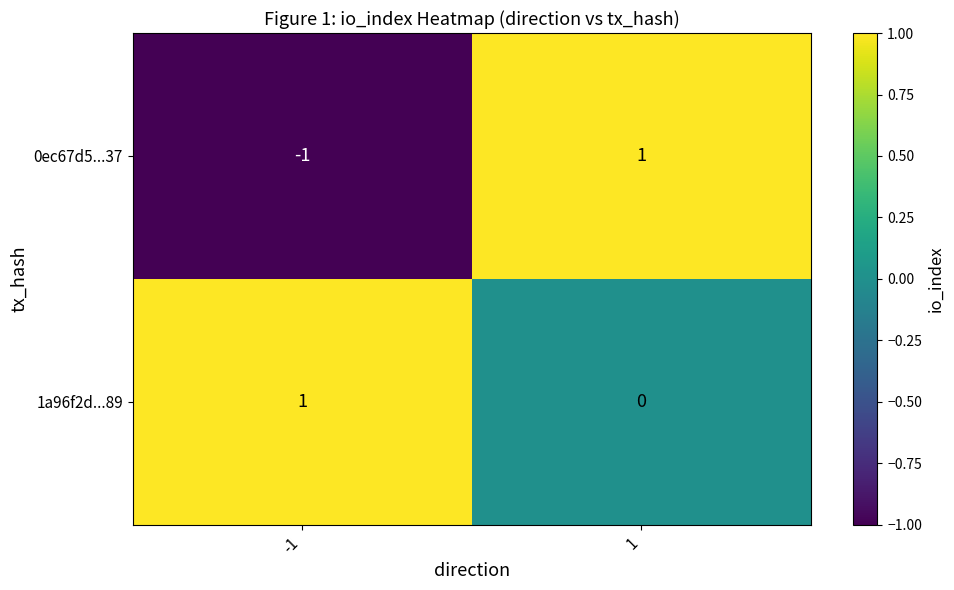

Which series has the largest total across all categories?

1a96f2d...89